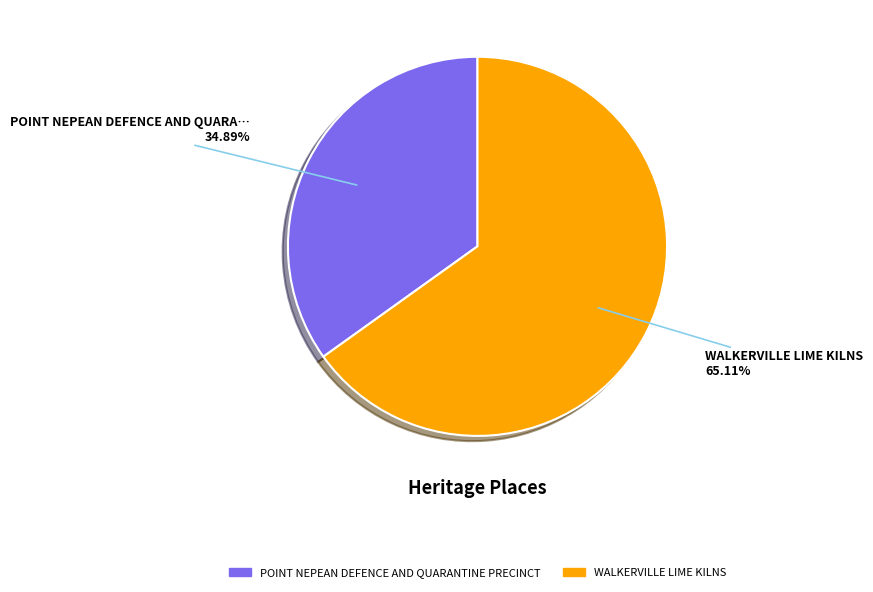

What is the majority slice?

WALKERVILLE LIME KILNS